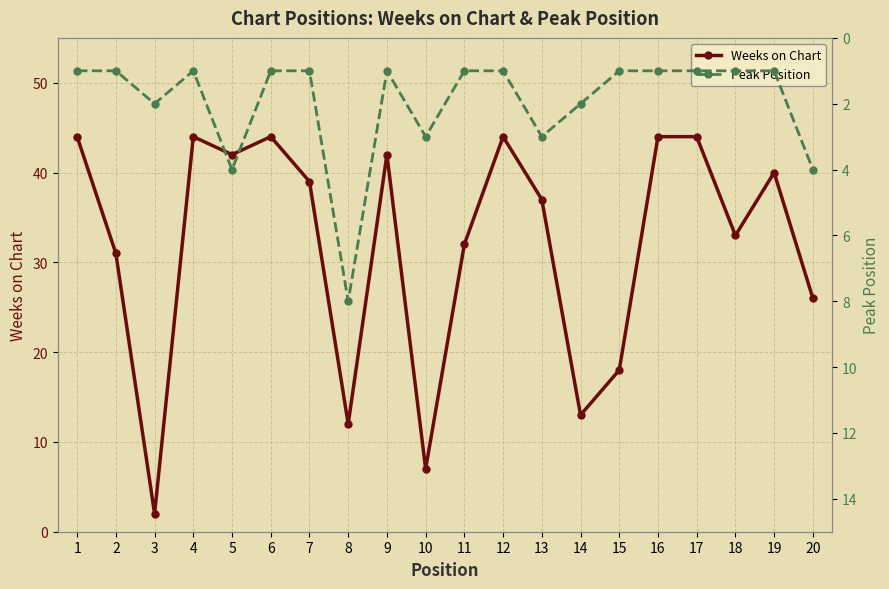

Which series has the largest total across all categories?

Weeks on Chart